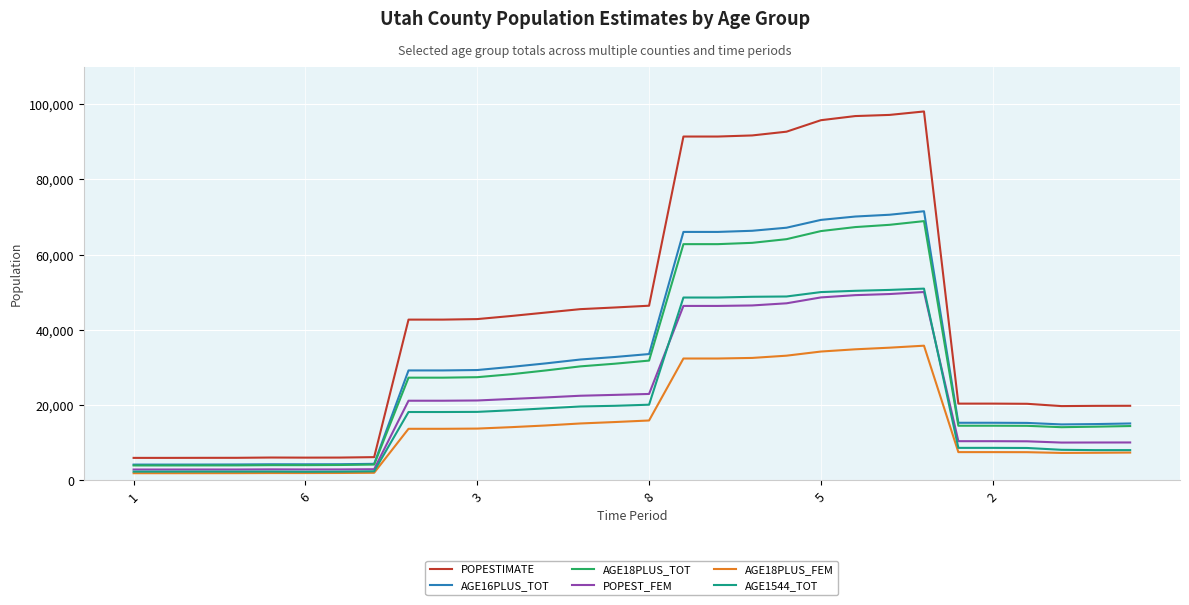

What is the greatest value displayed?

98055